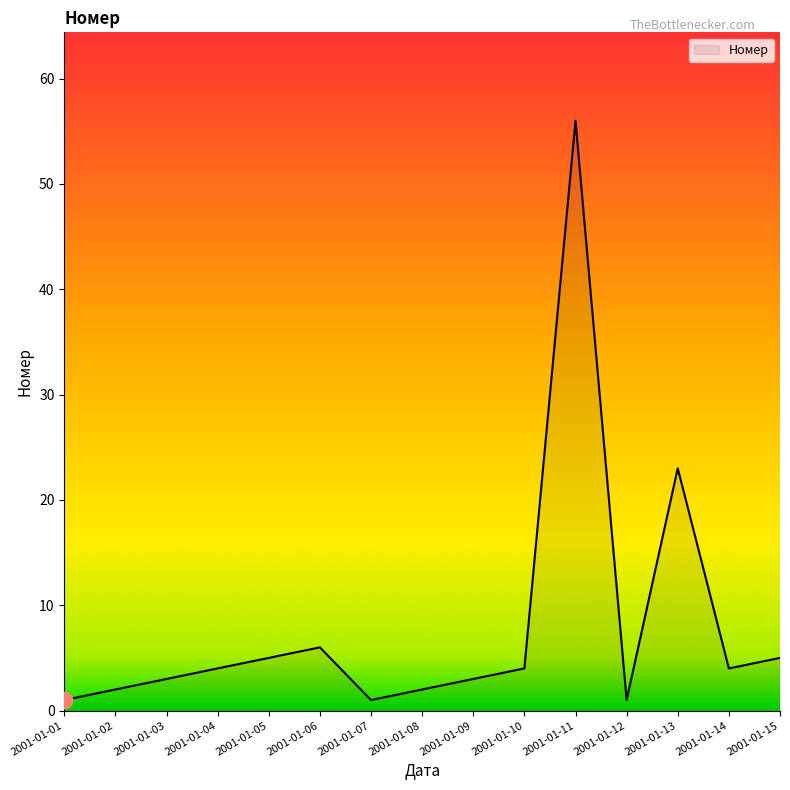

Read the value at 2001-01-05, to the nearest 5.

5